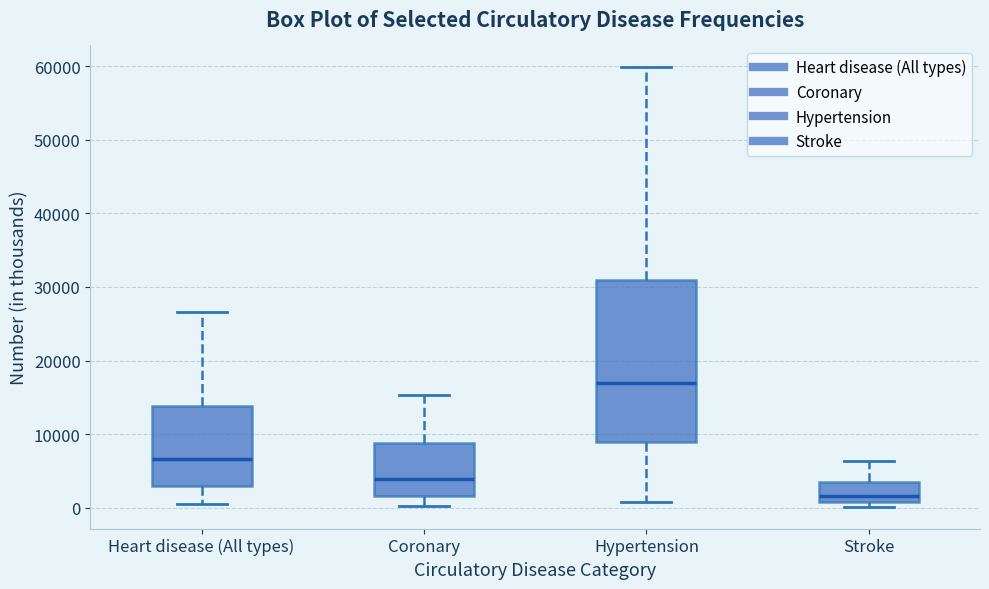

Which box's median line is the highest?

Hypertension